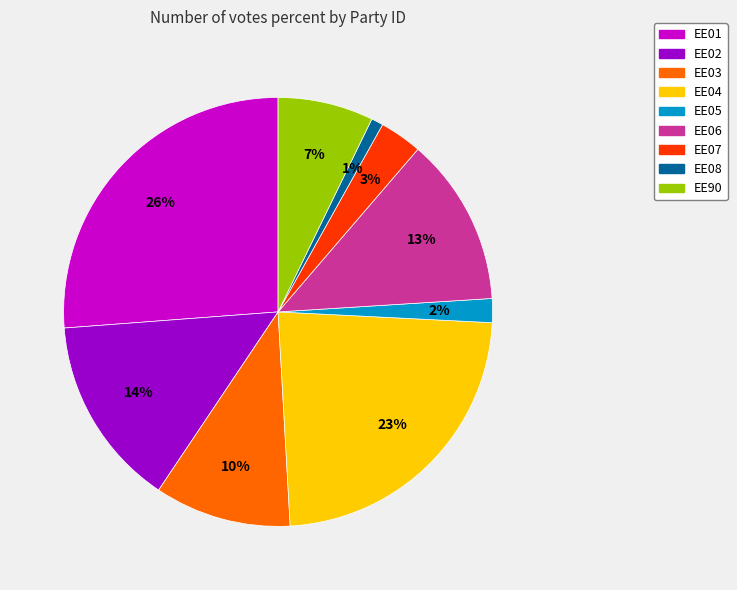

The EE03 slice represents 10% of the pie. True or false?

True